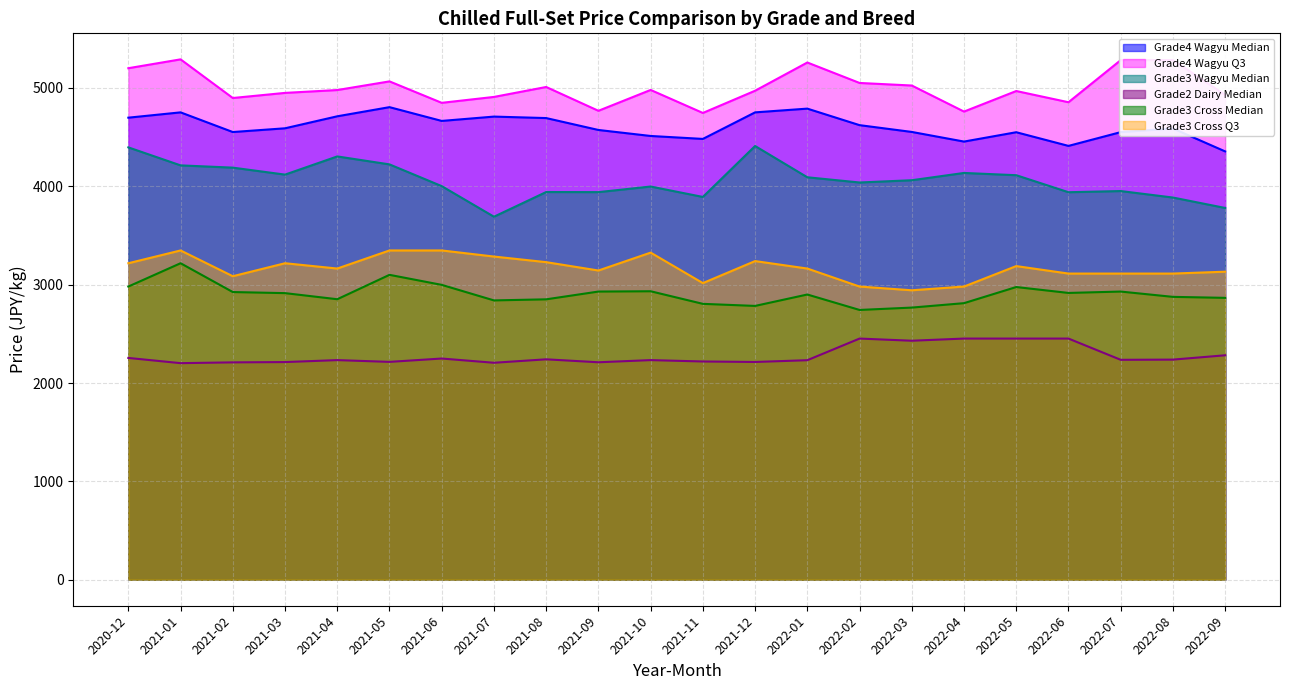

Reading right to left, transcribe all the data shown in this chart.

Grade4 Wagyu Median: 2022-09=4355	2022-08=4588	2022-07=4551	2022-06=4411	2022-05=4550	2022-04=4455	2022-03=4553	2022-02=4622	2022-01=4790	2021-12=4752	2021-11=4482	2021-10=4512	2021-09=4573	2021-08=4694	2021-07=4709	2021-06=4665	2021-05=4805	2021-04=4712	2021-03=4590	2021-02=4552	2021-01=4752	2020-12=4698
Grade4 Wagyu Q3: 2022-09=4929	2022-08=5284	2022-07=5283	2022-06=4855	2022-05=4969	2022-04=4760	2022-03=5025	2022-02=5051	2022-01=5259	2021-12=4972	2021-11=4746	2021-10=4980	2021-09=4768	2021-08=5010	2021-07=4909	2021-06=4849	2021-05=5067	2021-04=4979	2021-03=4950	2021-02=4898	2021-01=5291	2020-12=5201
Grade3 Wagyu Median: 2022-09=3780	2022-08=3886	2022-07=3952	2022-06=3940	2022-05=4113	2022-04=4136	2022-03=4062	2022-02=4039	2022-01=4092	2021-12=4410	2021-11=3892	2021-10=3998	2021-09=3941	2021-08=3942	2021-07=3691	2021-06=4002	2021-05=4223	2021-04=4304	2021-03=4119	2021-02=4190	2021-01=4213	2020-12=4396
Grade2 Dairy Median: 2022-09=2282	2022-08=2238	2022-07=2236	2022-06=2452	2022-05=2452	2022-04=2452	2022-03=2430	2022-02=2452	2022-01=2232	2021-12=2214	2021-11=2219	2021-10=2233	2021-09=2211	2021-08=2241	2021-07=2206	2021-06=2249	2021-05=2215	2021-04=2233	2021-03=2213	2021-02=2210	2021-01=2202	2020-12=2255
Grade3 Cross Median: 2022-09=2866	2022-08=2876	2022-07=2930	2022-06=2916	2022-05=2976	2022-04=2812	2022-03=2767	2022-02=2743	2022-01=2900	2021-12=2784	2021-11=2805	2021-10=2933	2021-09=2930	2021-08=2851	2021-07=2840	2021-06=2998	2021-05=3100	2021-04=2852	2021-03=2914	2021-02=2925	2021-01=3218	2020-12=2981
Grade3 Cross Q3: 2022-09=3132	2022-08=3113	2022-07=3113	2022-06=3113	2022-05=3189	2022-04=2981	2022-03=2943	2022-02=2981	2022-01=3164	2021-12=3240	2021-11=3016	2021-10=3326	2021-09=3144	2021-08=3229	2021-07=3286	2021-06=3348	2021-05=3348	2021-04=3164	2021-03=3218	2021-02=3086	2021-01=3348	2020-12=3218